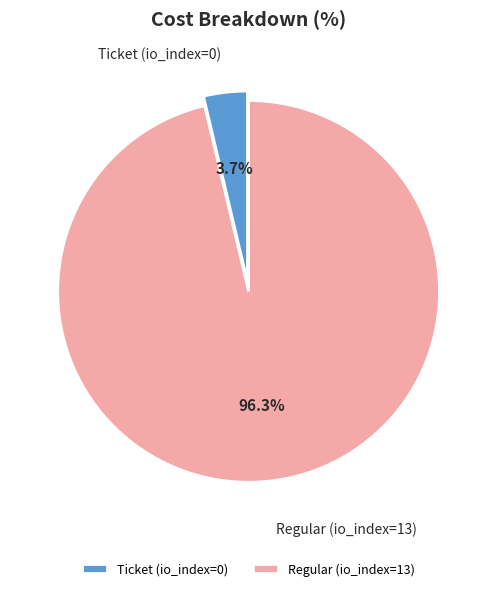

Which category has the smallest portion of the pie?

Ticket (io_index=0)